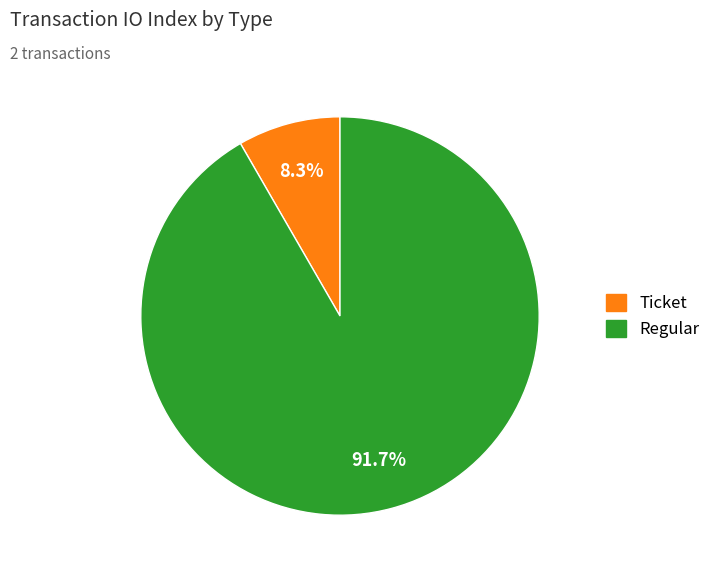

Does any single category account for the majority?

Yes